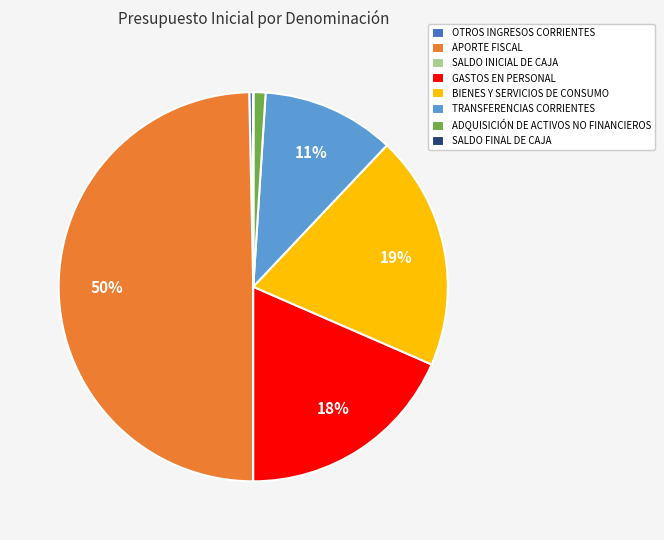

Which slice is the largest?

APORTE FISCAL